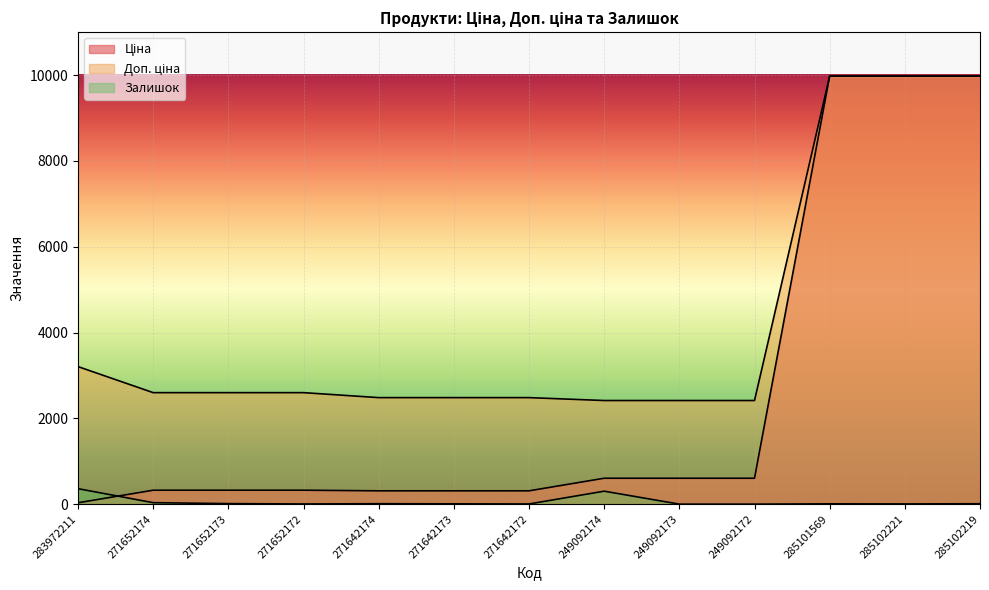

What is the label of the 4th point from the left?

271652172